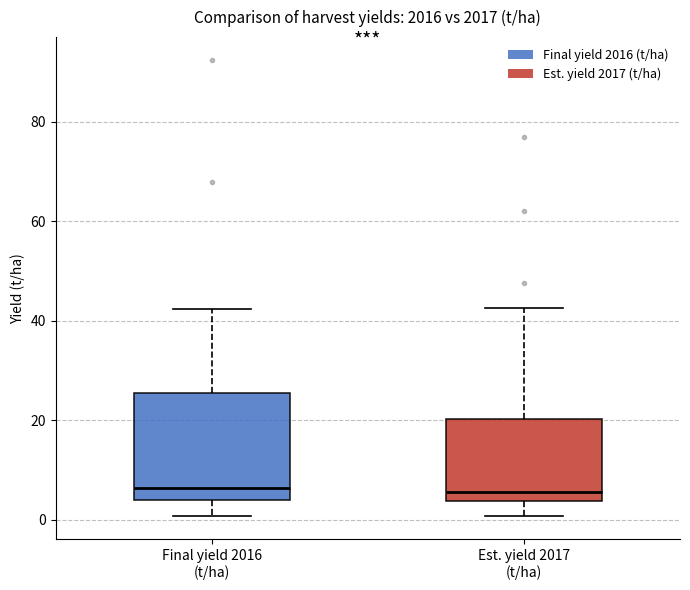

Reading left to right, transcribe this box plot: for each box, give where its median line is, the range the box spans, and where its two whiskers end, as read against the y-axis. The values are not printed on the chart, so give them approximately, as read against the axis.

Final yield 2016 (t/ha): median 6, box 4 to 26, whiskers 0 to 42
Est. yield 2017 (t/ha): median 6, box 4 to 20, whiskers 0 to 42